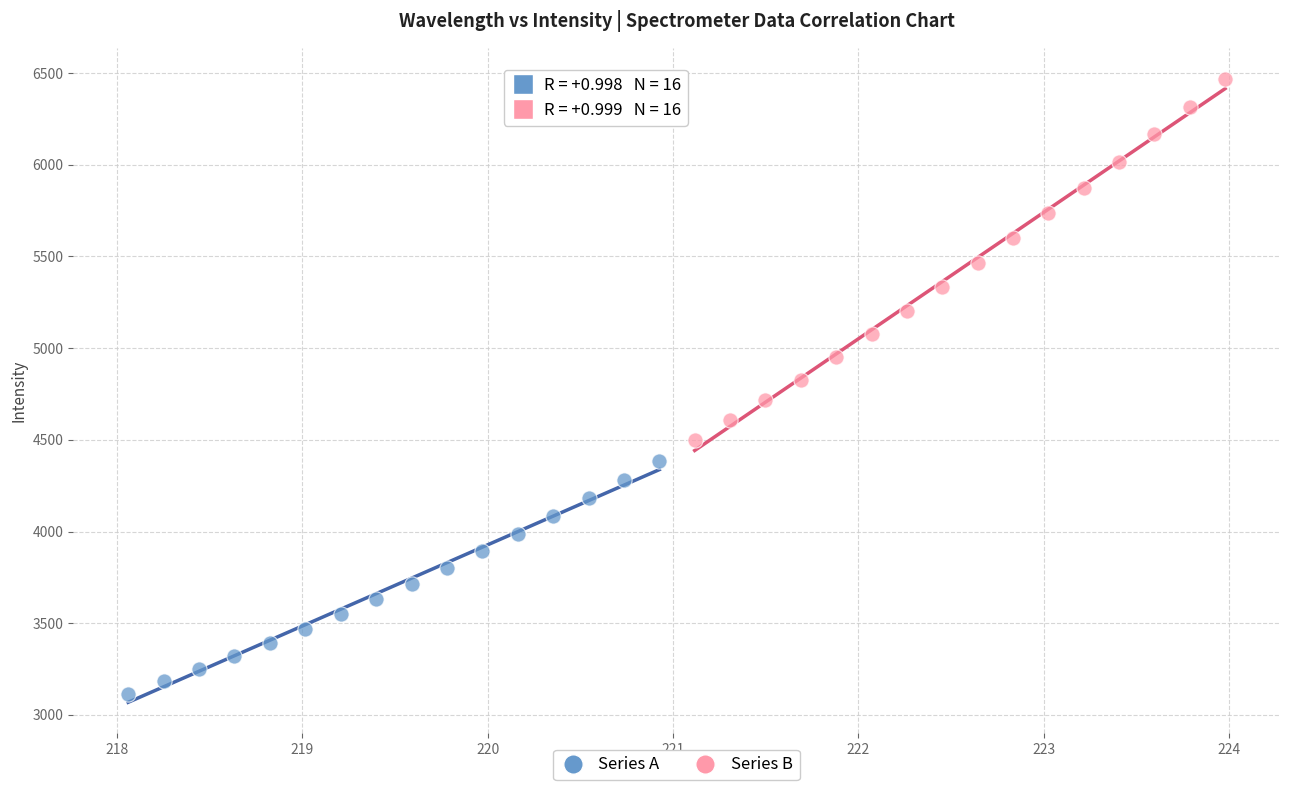

Which series contains the lowest Y value?

Series A